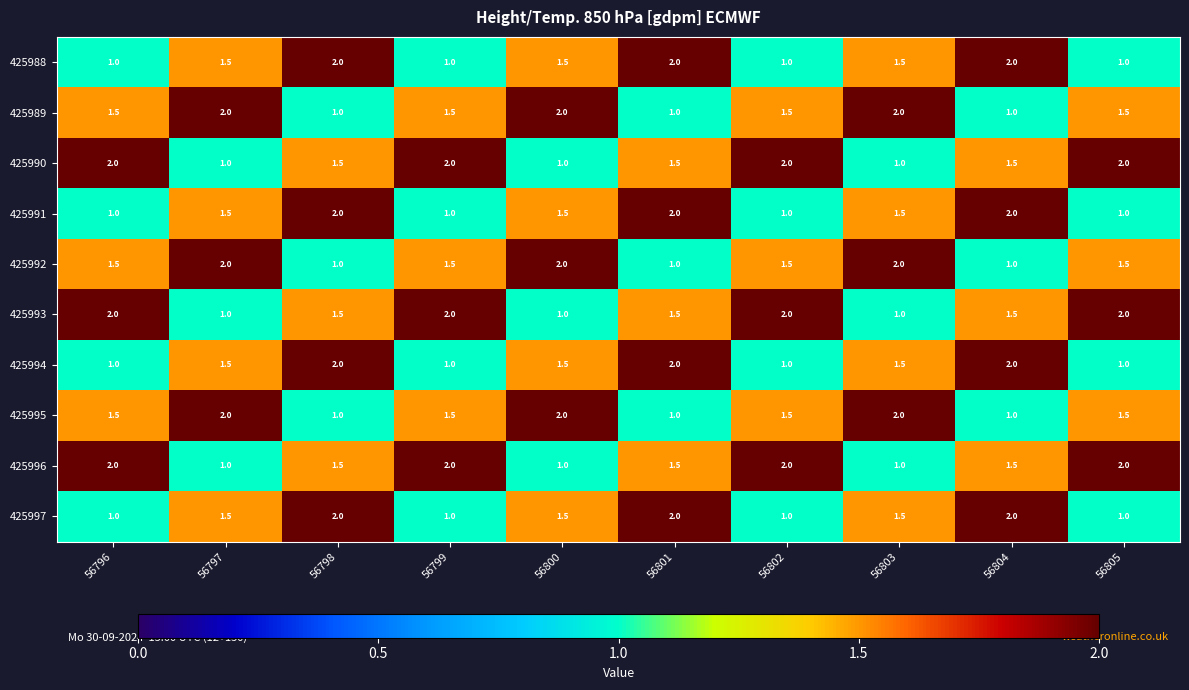

What is the difference between the second highest and minimum values in the 425994 series?

1.0